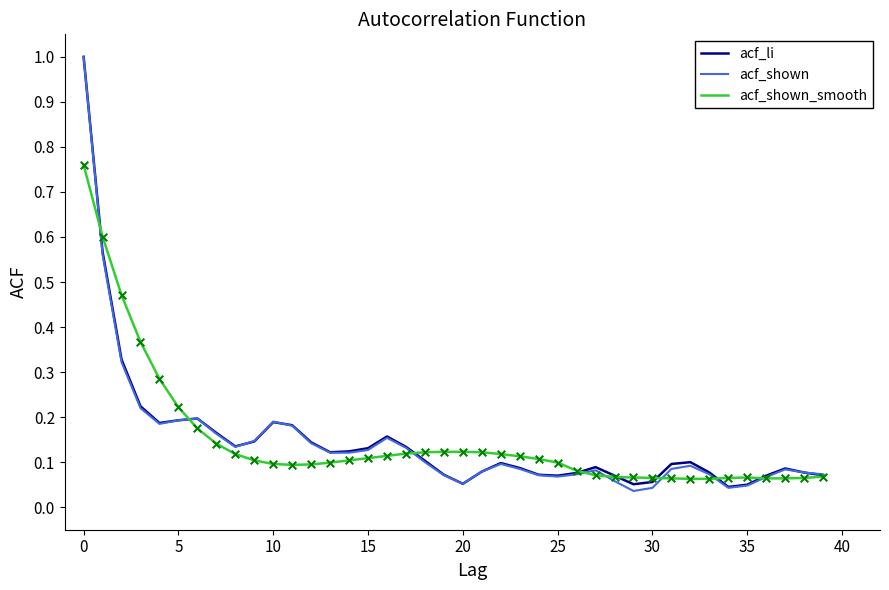

Which series has the largest range (max minus min)?

acf_shown